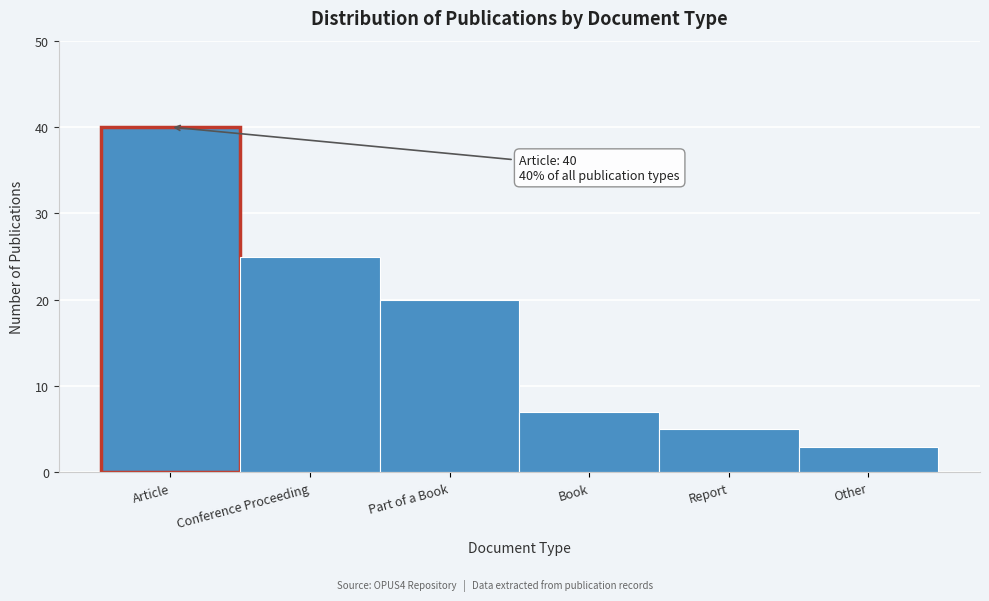

Reading right to left, what are all the values shown in this chart?

3	5	7	20	25	40